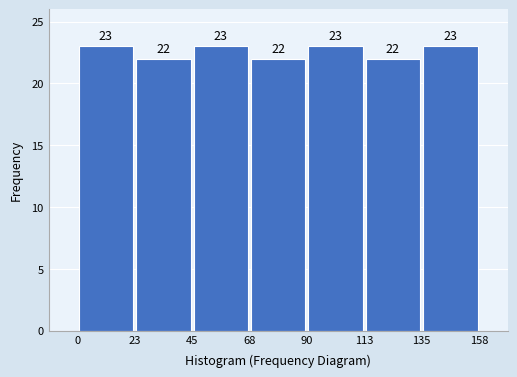

How tall is the bar that spans 0 to 23 on the x-axis?

23